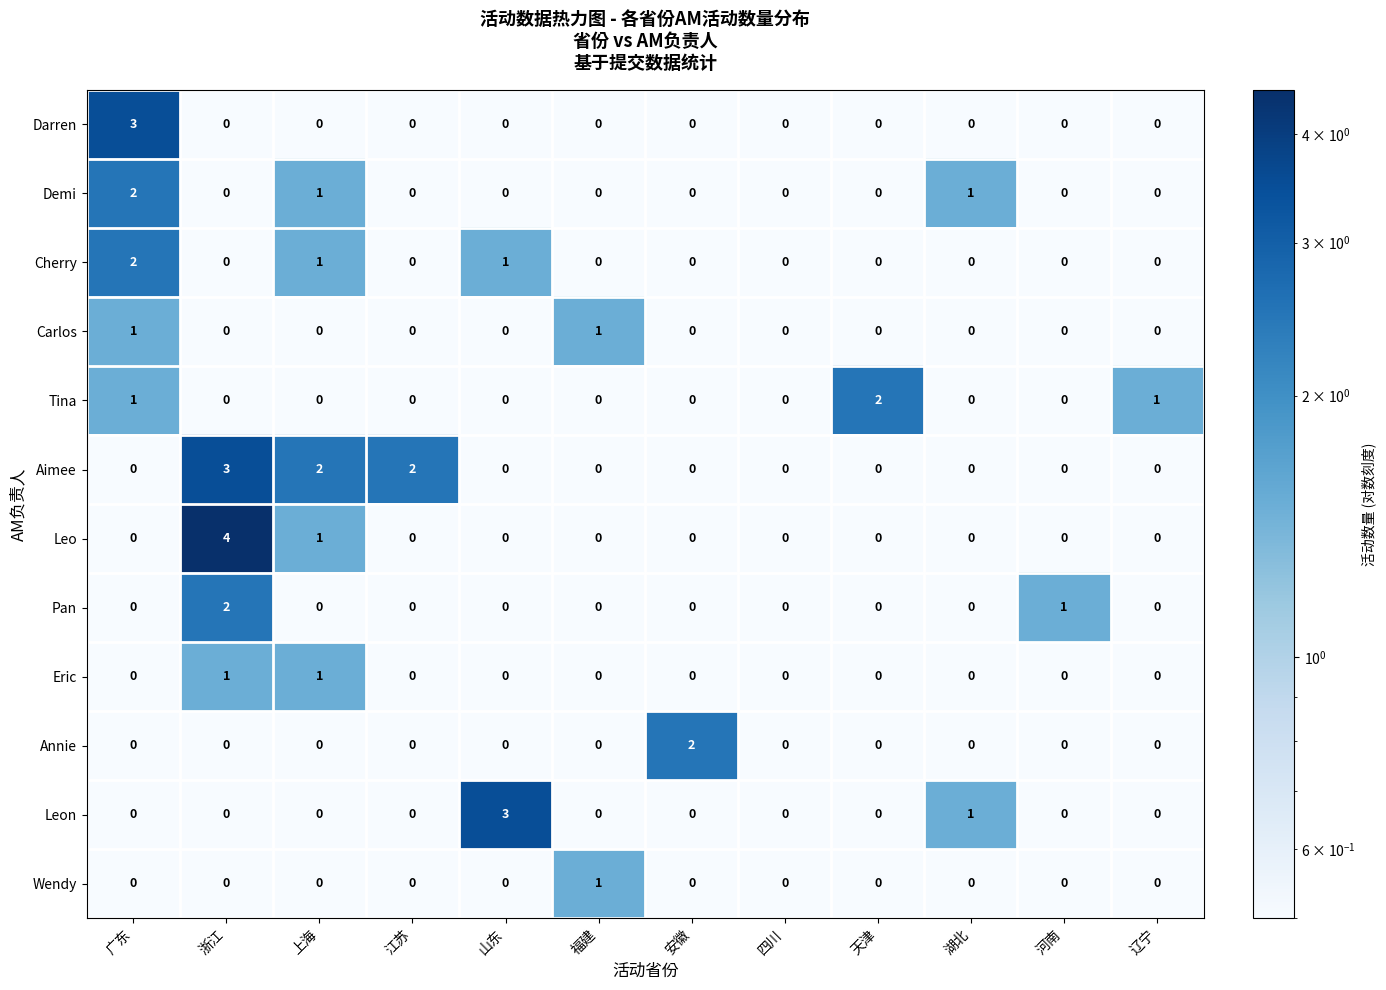

What is the minimum value shown in the chart?

0